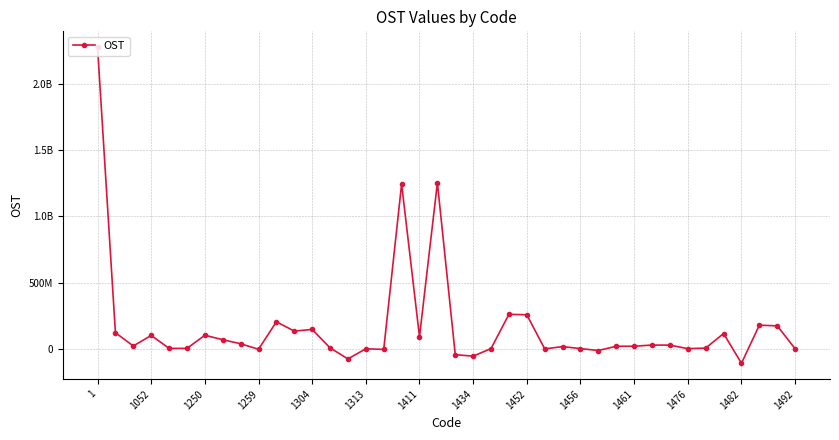

Is this an area chart (filled region under the line)?

No